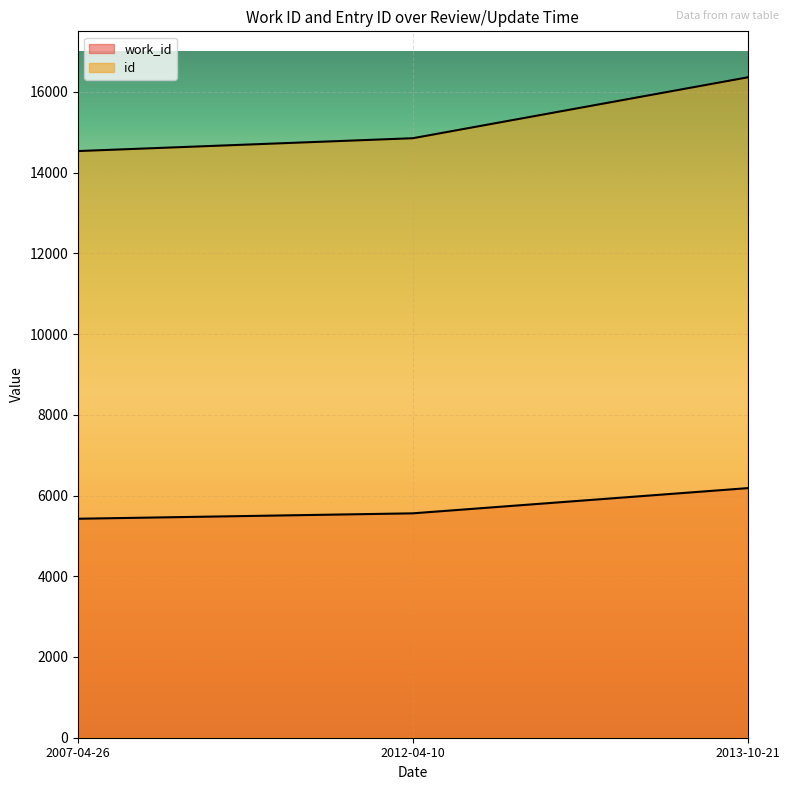

At how many categories does at least one series exceed 5473?

3